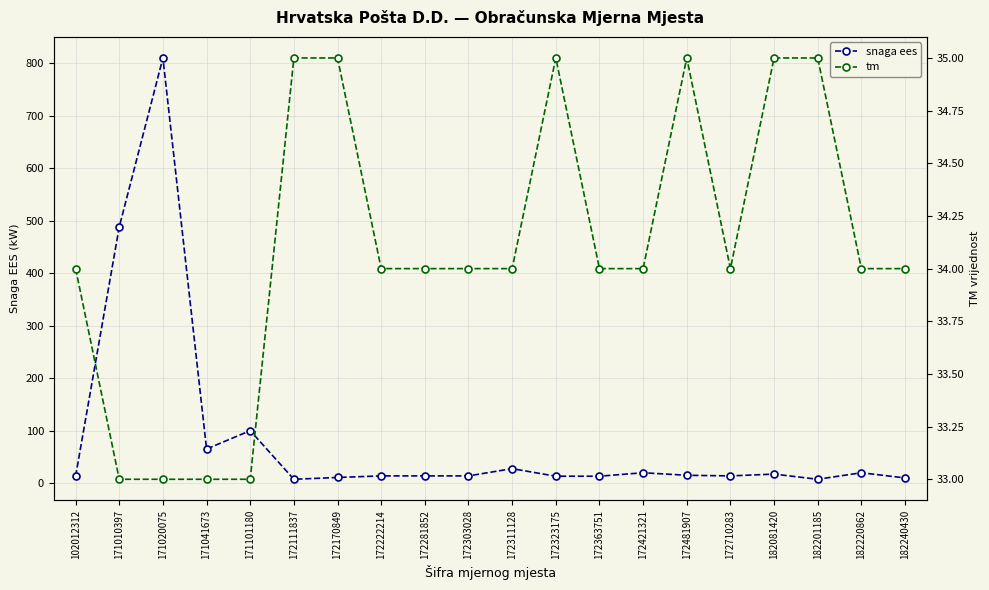

At which category is the sum across all series the highest?

171020075